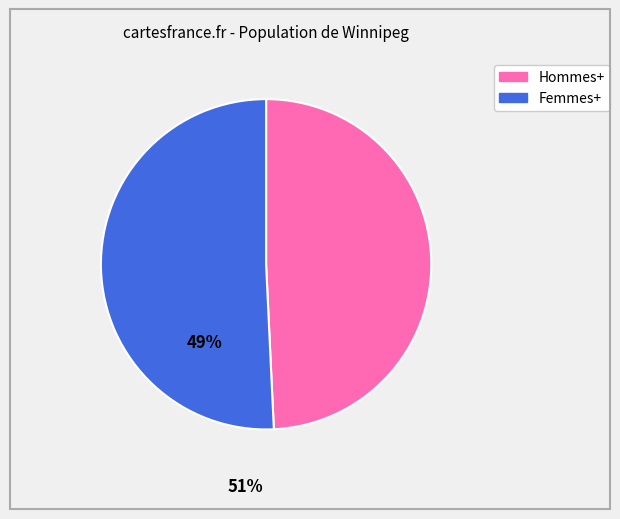

Rank the categories by value from highest to lowest.

Femmes+, Hommes+